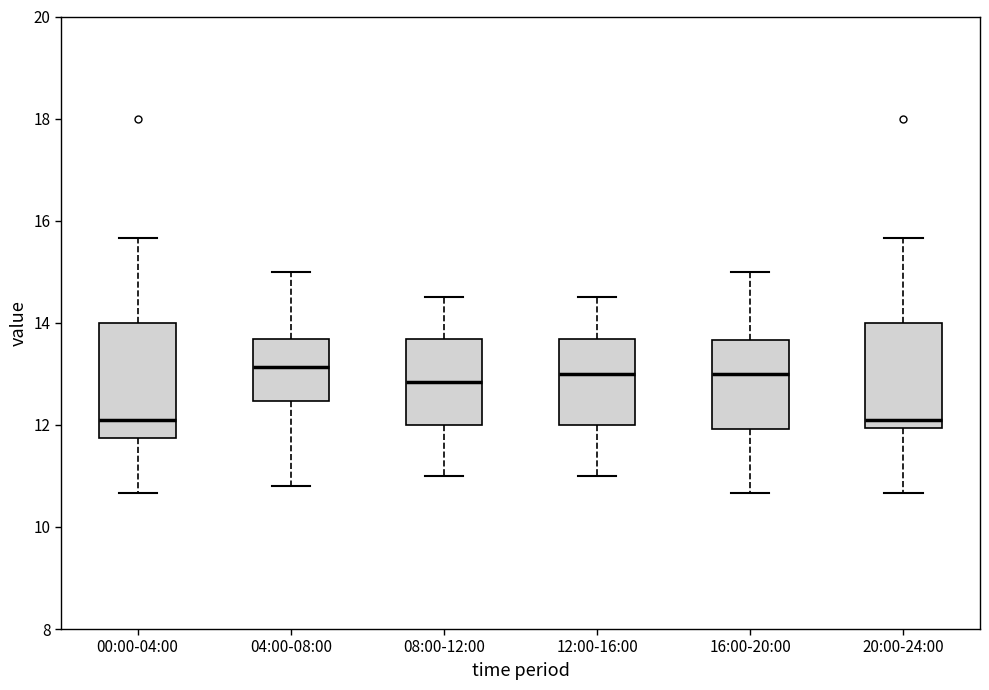

Reading left to right, read every box against the y-axis: the position of its median line, the range the box covers, and the ends of its whiskers. The values are not printed on the chart, so give them approximately, as read against the axis.

00:00-04:00: median 12.2, box 11.8 to 14.0, whiskers 10.6 to 15.6
04:00-08:00: median 13.2, box 12.4 to 13.6, whiskers 10.8 to 15.0
08:00-12:00: median 12.8, box 12.0 to 13.6, whiskers 11.0 to 14.6
12:00-16:00: median 13.0, box 12.0 to 13.6, whiskers 11.0 to 14.6
16:00-20:00: median 13.0, box 12.0 to 13.6, whiskers 10.6 to 15.0
20:00-24:00: median 12.2, box 12.0 to 14.0, whiskers 10.6 to 15.6